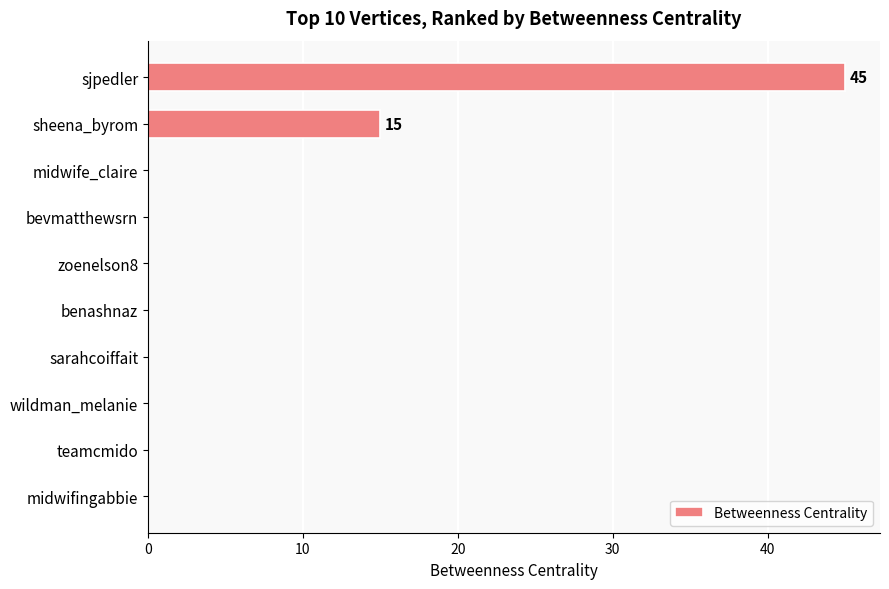

How many data points does each series have?

10